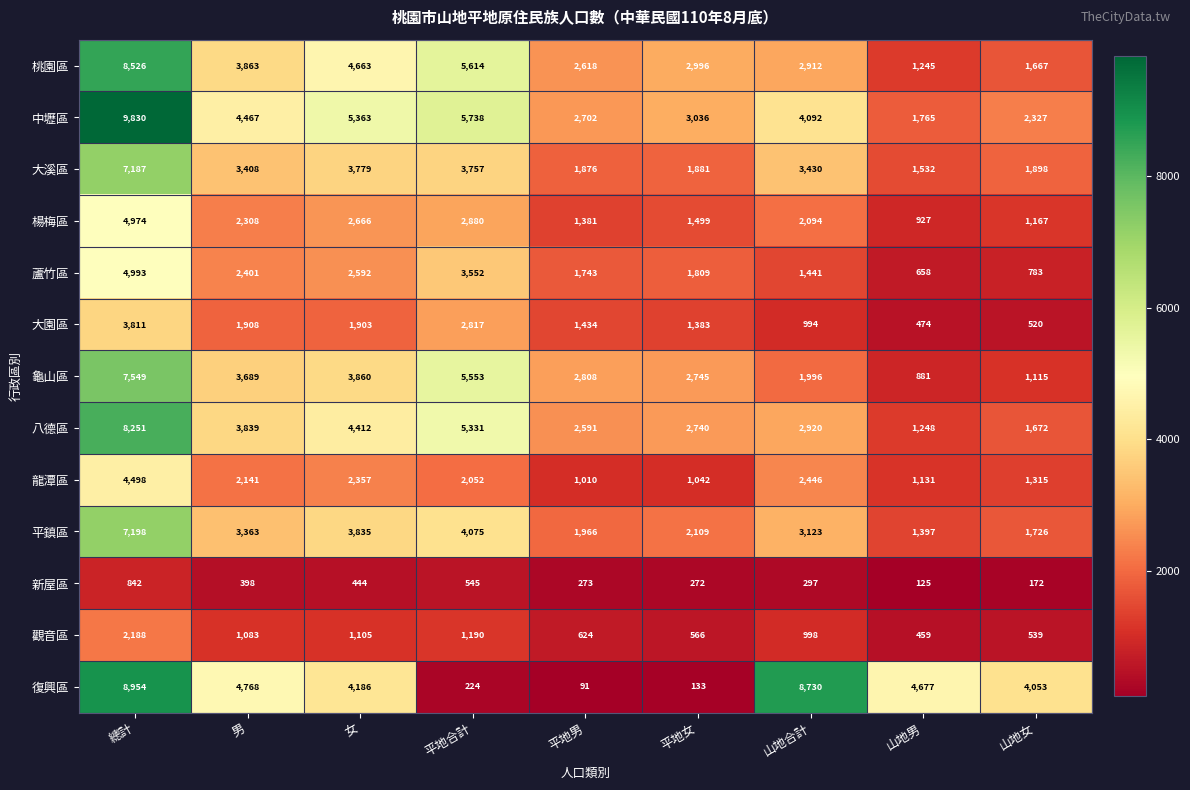

Rank the series at 山地合計 from highest to lowest value.

復興區, 中壢區, 大溪區, 平鎮區, 八德區, 桃園區, 龍潭區, 楊梅區, 龜山區, 蘆竹區, 觀音區, 大園區, 新屋區